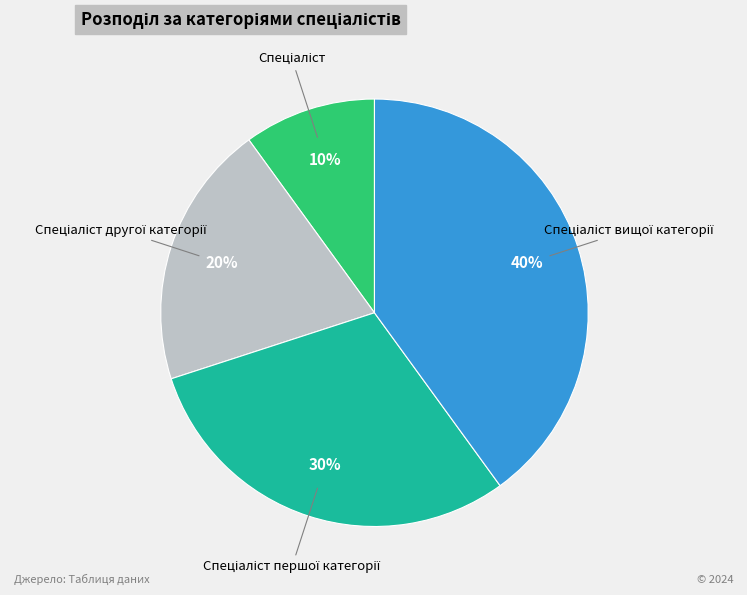

Is there any slice that represents more than half of the pie?

No